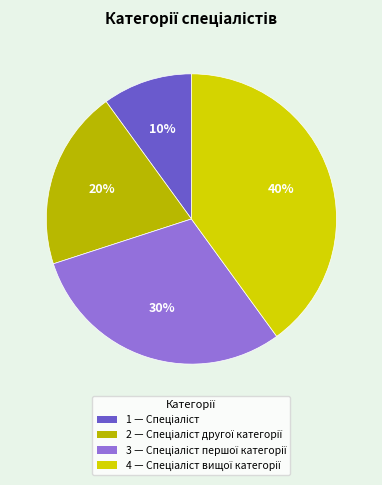

Count the number of slices in the pie.

4